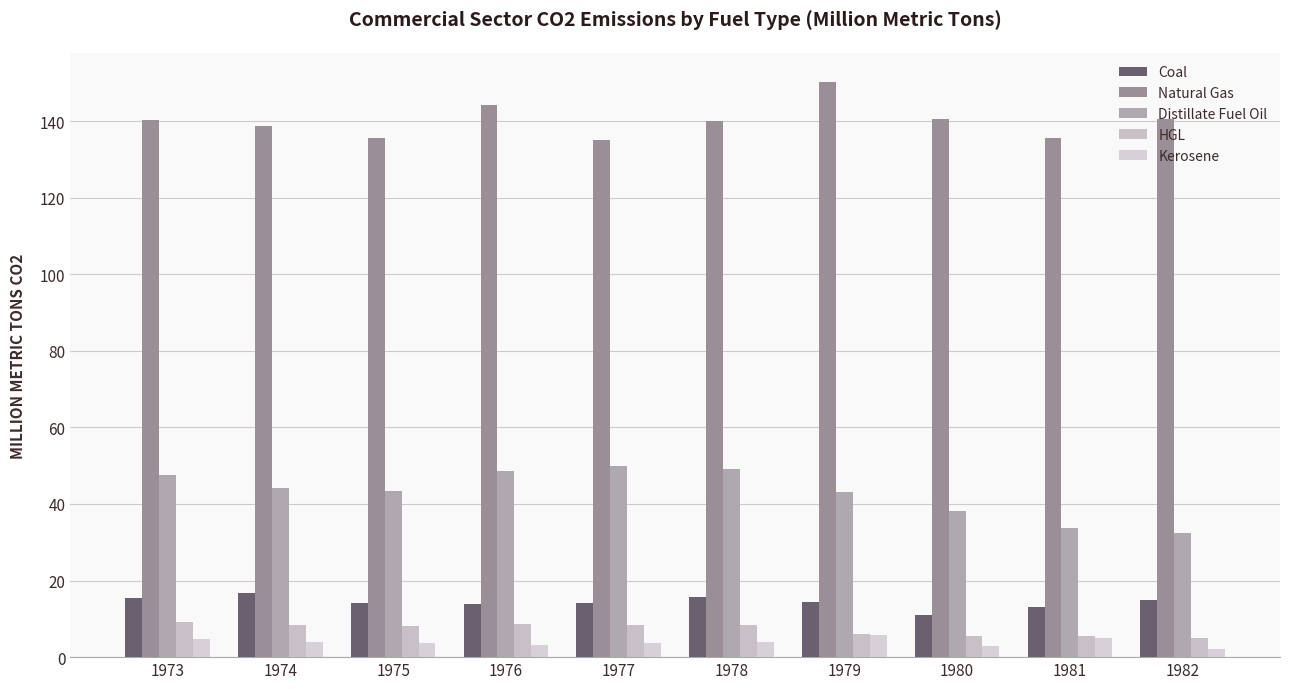

How many data points in HGL are above 8?

6